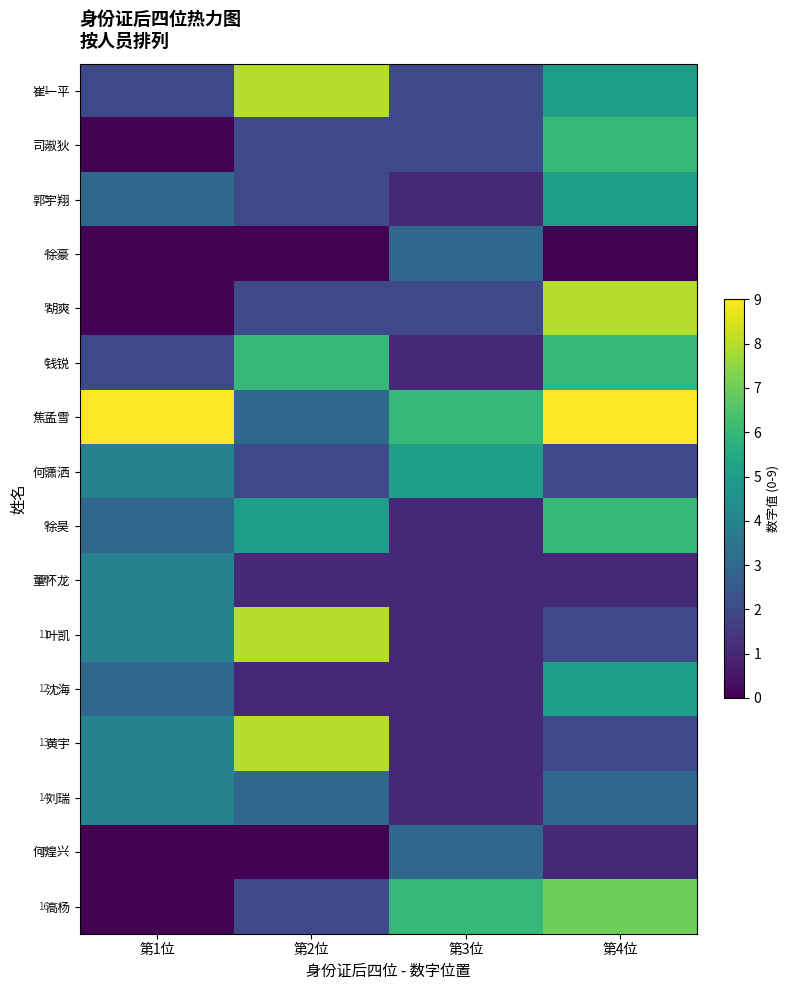

Where is 郭宇翔 nearest to the value 3?

第1位